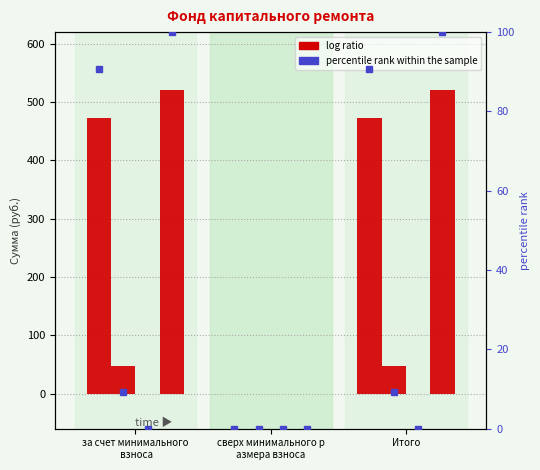

What is the label of the 1st bar from the left?

за счет минимального
 взноса